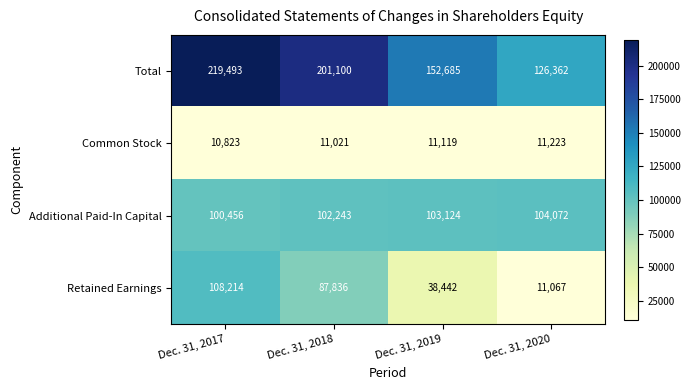

Reading left to right, transcribe all the data shown in this chart.

Total: Dec. 31, 2017=219493	Dec. 31, 2018=201100	Dec. 31, 2019=152685	Dec. 31, 2020=126362
Common Stock: Dec. 31, 2017=10823	Dec. 31, 2018=11021	Dec. 31, 2019=11119	Dec. 31, 2020=11223
Additional Paid-In Capital: Dec. 31, 2017=100456	Dec. 31, 2018=102243	Dec. 31, 2019=103124	Dec. 31, 2020=104072
Retained Earnings: Dec. 31, 2017=108214	Dec. 31, 2018=87836	Dec. 31, 2019=38442	Dec. 31, 2020=11067